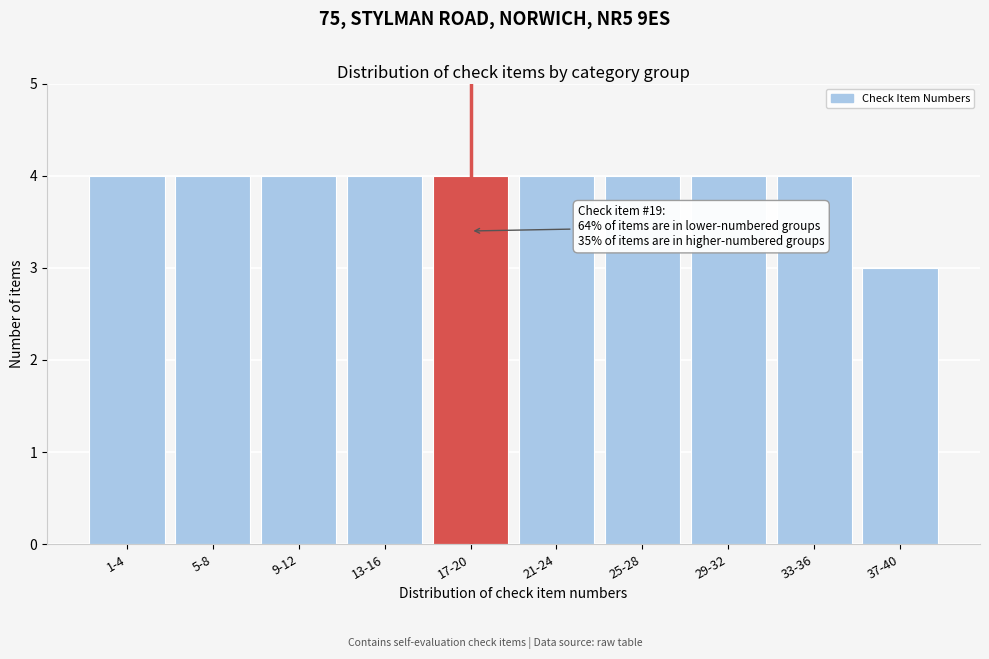

Reading left to right, transcribe all the data shown in this chart.

1-4=4	5-8=4	9-12=4	13-16=4	17-20=4	21-24=4	25-28=4	29-32=4	33-36=4	37-40=3